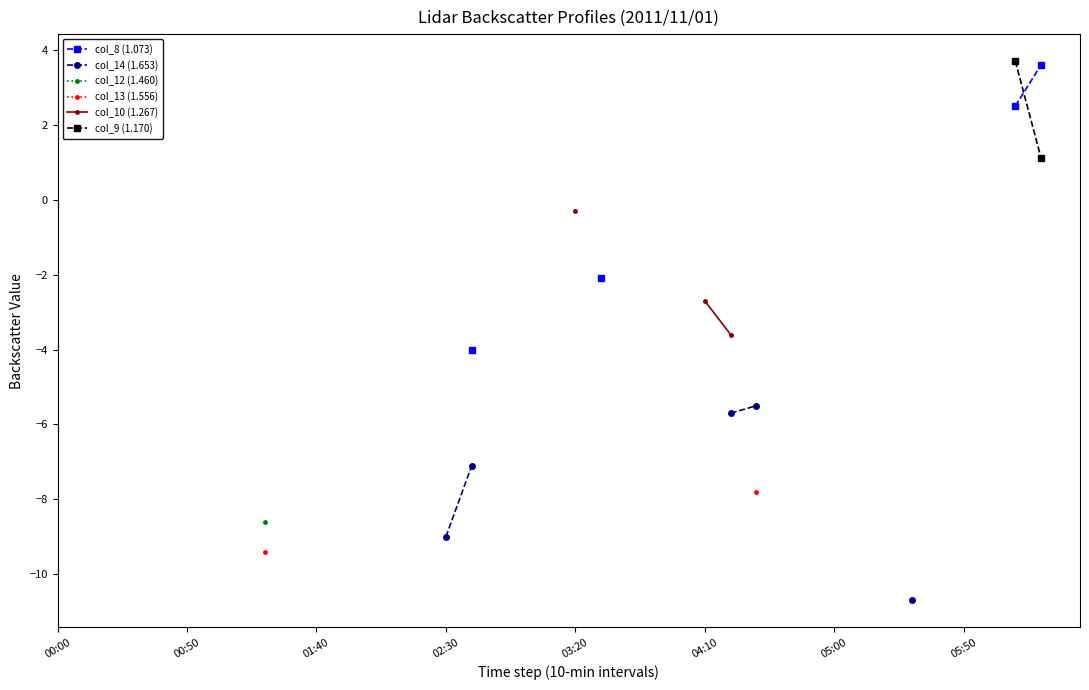

What position from the right is 11?

29